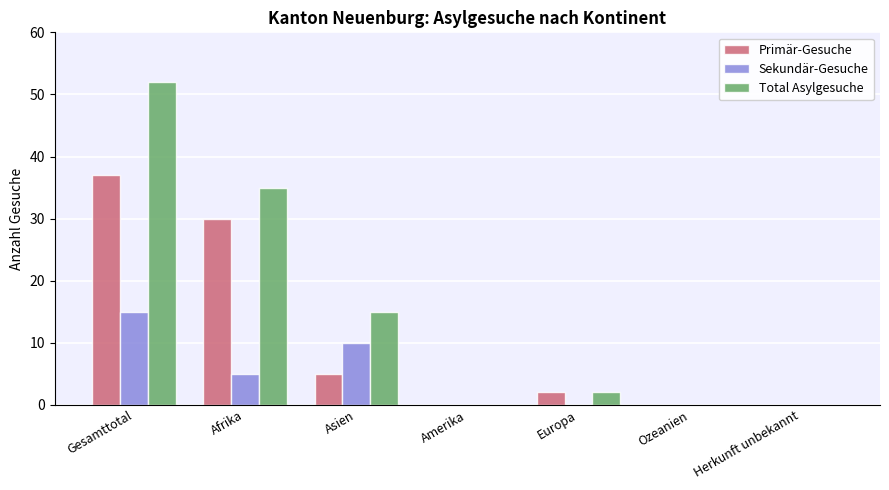

How many Sekundär-Gesuche values are between 0 and 10?

6